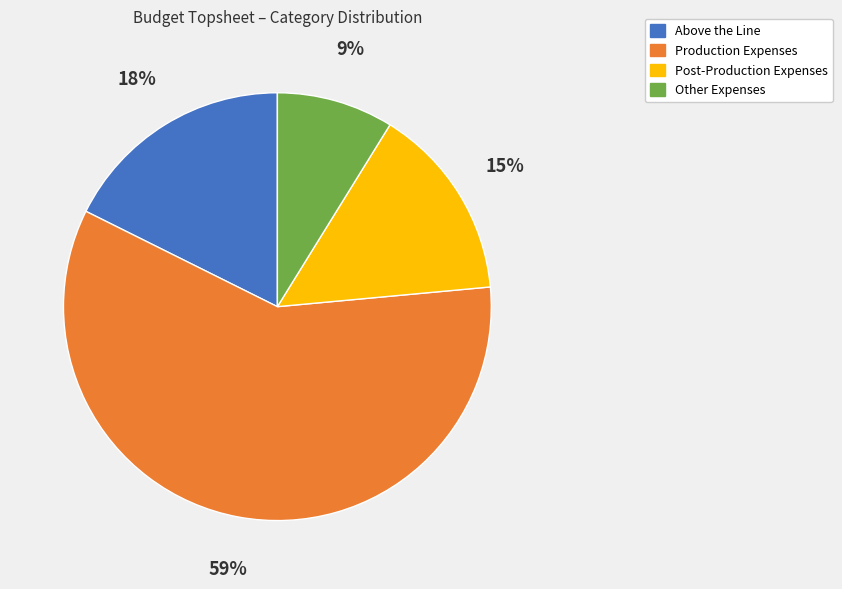

Does Post-Production Expenses represent more than half of the total?

No